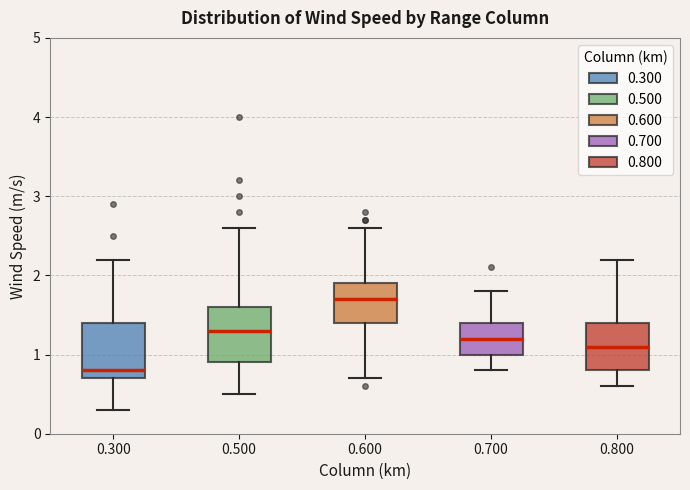

Reading left to right, transcribe this box plot: for each box, give where its median line is, the range the box spans, and where its two whiskers end, as read against the y-axis. The values are not printed on the chart, so give them approximately, as read against the axis.

0.300: median 0.8, box 0.7 to 1.4, whiskers 0.3 to 2.2
0.500: median 1.3, box 0.9 to 1.6, whiskers 0.5 to 2.6
0.600: median 1.7, box 1.4 to 1.9, whiskers 0.7 to 2.6
0.700: median 1.2, box 1.0 to 1.4, whiskers 0.8 to 1.8
0.800: median 1.1, box 0.8 to 1.4, whiskers 0.6 to 2.2